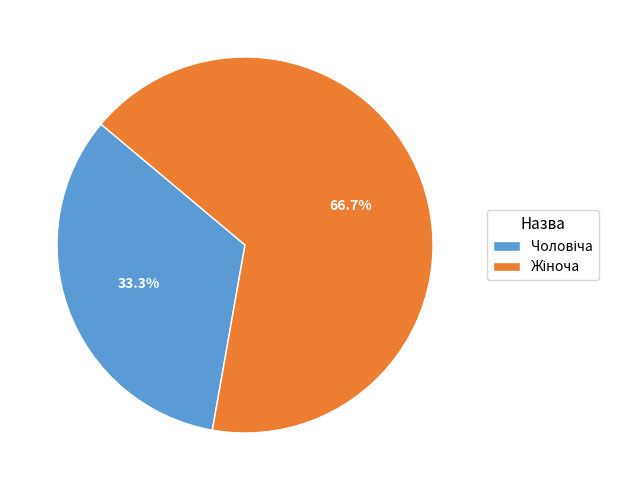

Is there any slice that represents more than half of the pie?

Yes